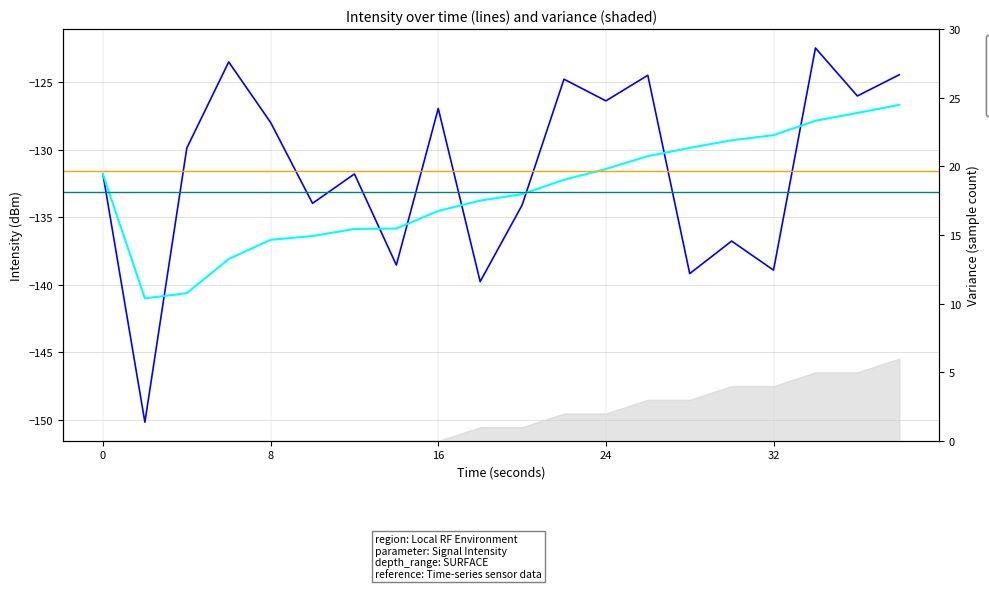

What is the smallest value displayed?

-150.2